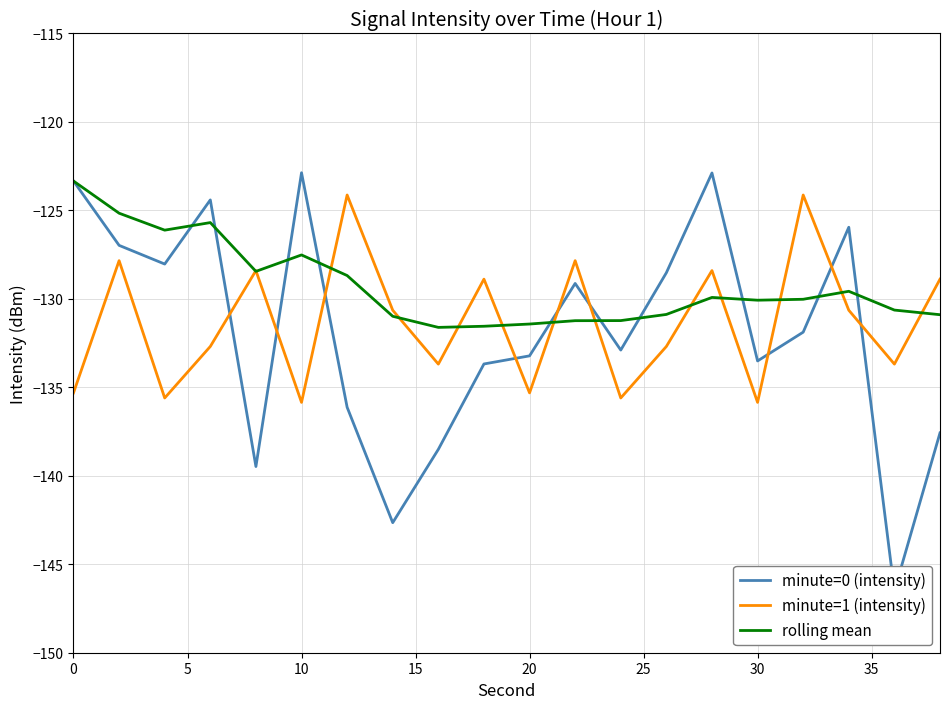

Reading right to left, list all the values displayed in this chart.

minute=0 (intensity): -137.6	-146.5	-126.0	-131.9	-133.5	-122.9	-128.5	-132.9	-129.1	-133.2	-133.7	-138.5	-142.6	-136.1	-122.9	-139.5	-124.4	-128.0	-127.0	-123.3
minute=1 (intensity): -128.9	-133.7	-130.6	-124.1	-135.9	-128.4	-132.7	-135.6	-127.8	-135.3	-128.9	-133.7	-130.6	-124.1	-135.9	-128.4	-132.7	-135.6	-127.8	-135.3
rolling mean: -130.9	-130.6	-129.6	-130.0	-130.1	-129.9	-130.9	-131.2	-131.2	-131.4	-131.5	-131.6	-131.0	-128.7	-127.5	-128.4	-125.7	-126.1	-125.2	-123.3